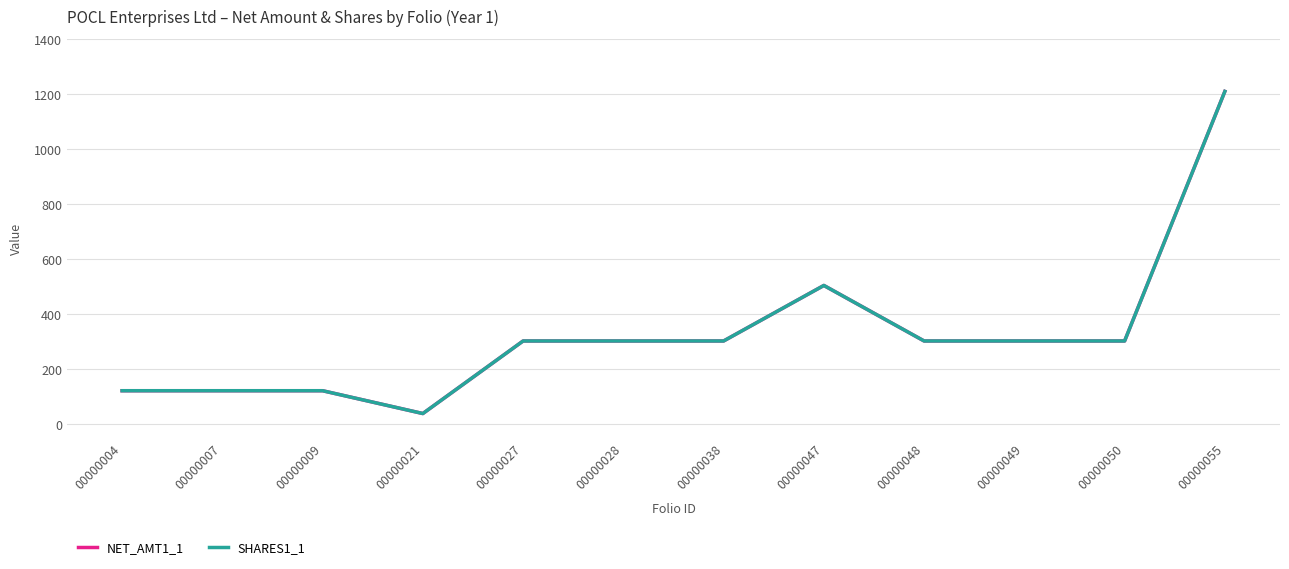

Does the chart have visible grid lines?

Yes